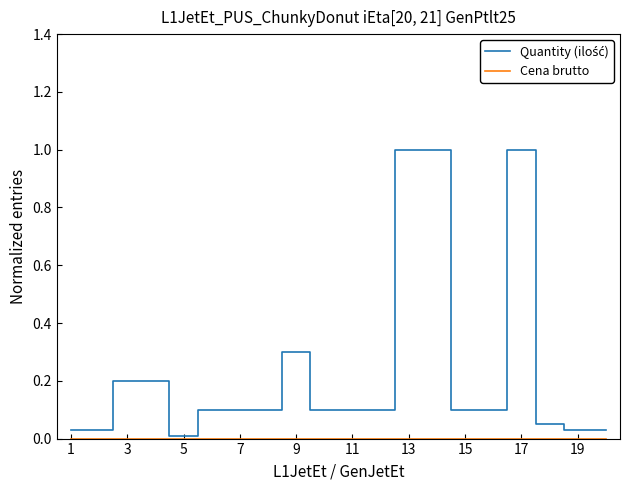

What is the maximum value shown in the chart?

1.0